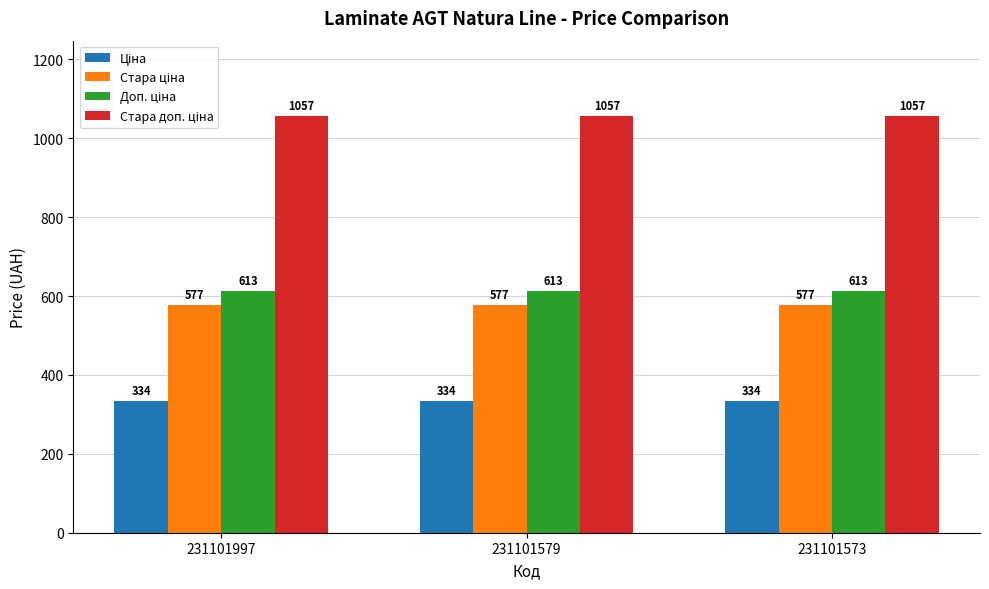

At which label is Доп. ціна closest to 613?

231101997